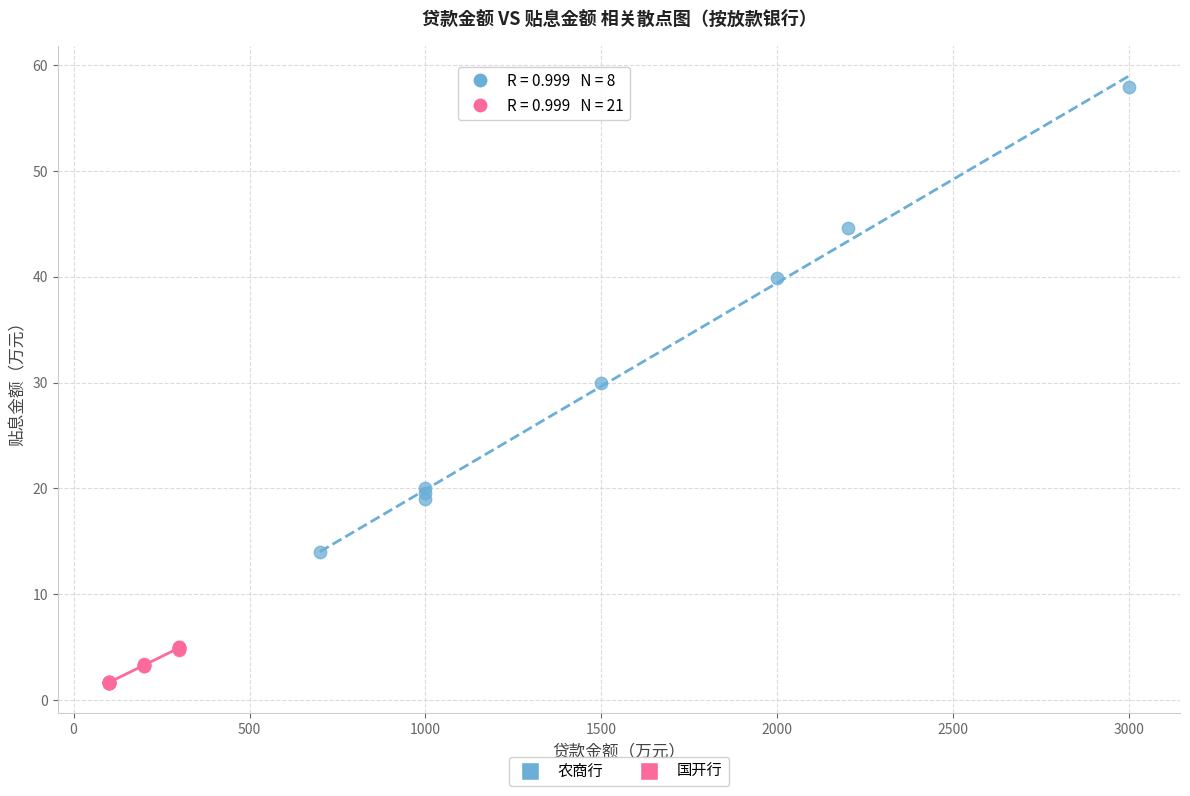

Which series contains the highest Y value?

农商行